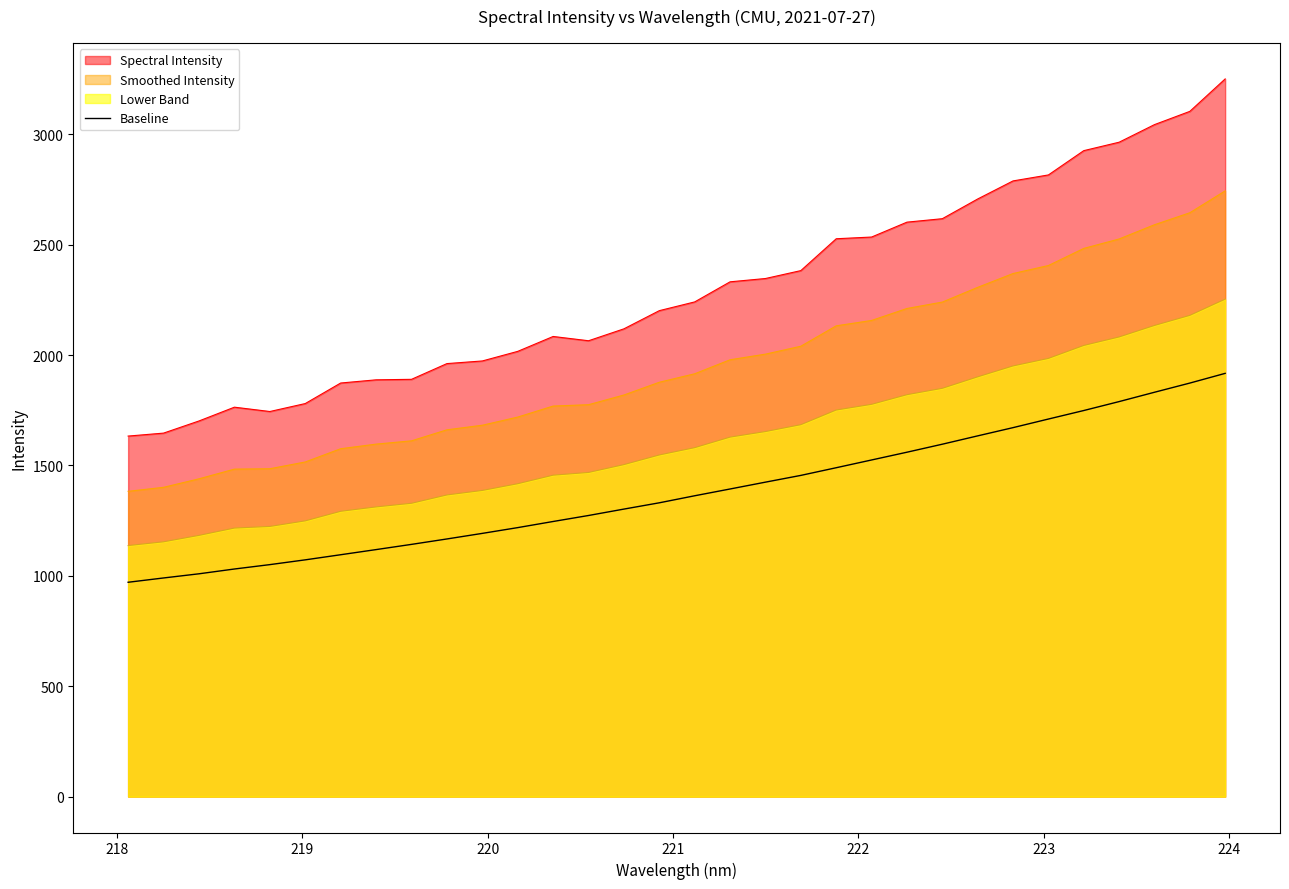

Rank the series by their average value, from highest to lowest.

Spectral Intensity, Smoothed Intensity, Lower Band, Baseline